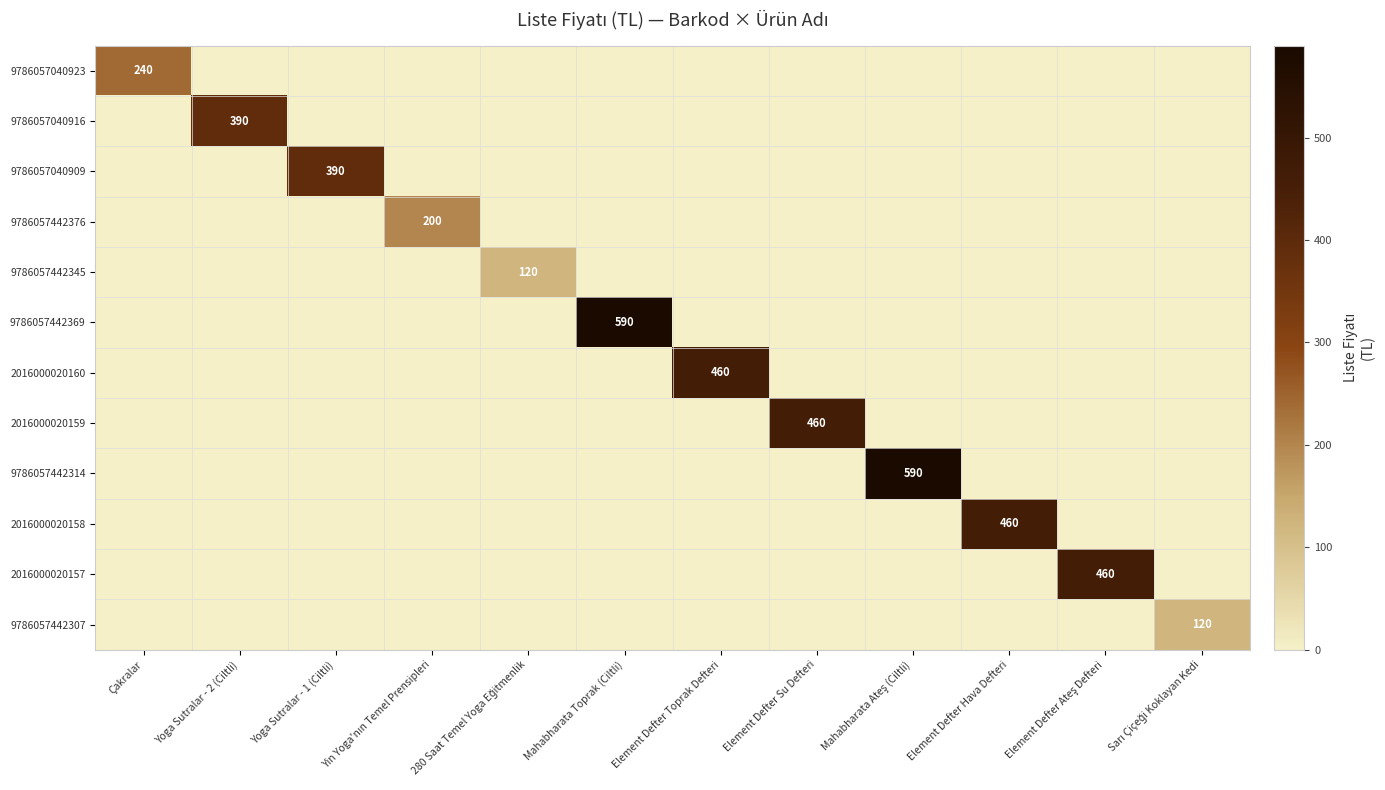

True or false: 2016000020160 has a value of 0 at Element Defter Su Defteri.

True